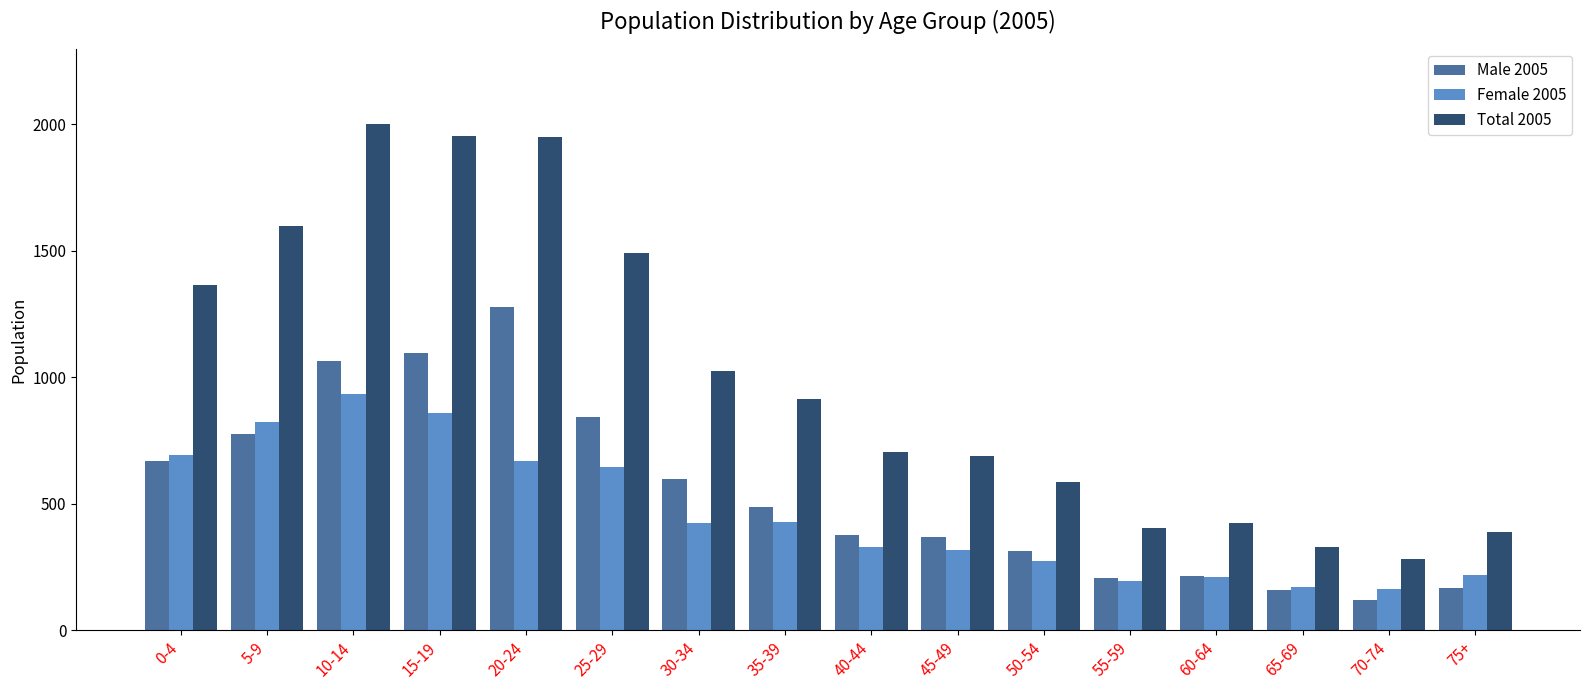

What is the difference between the second highest and minimum values in the Male 2005 series?

975